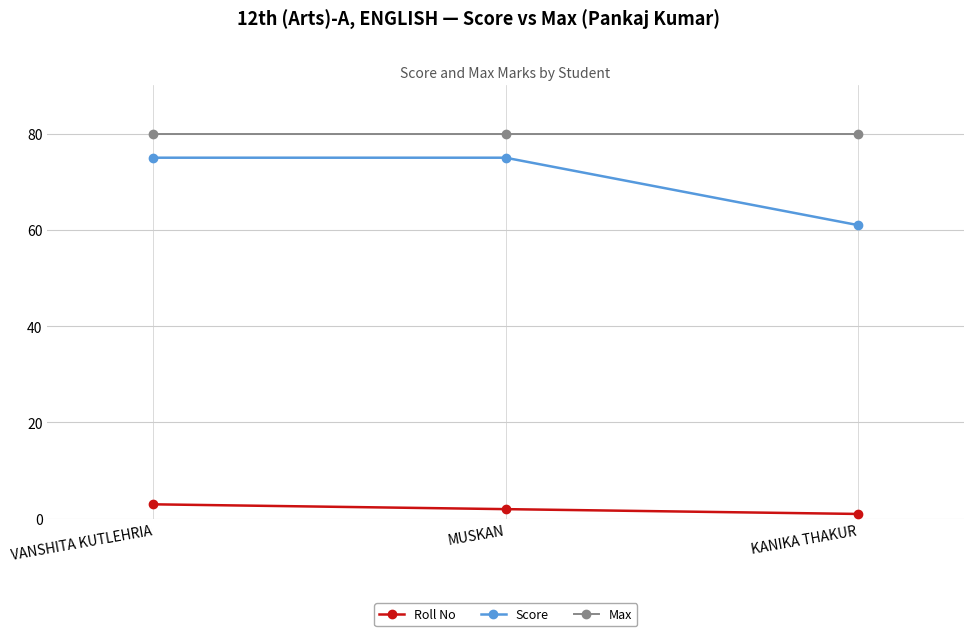

What is the label of the 3rd point from the right?

VANSHITA KUTLEHRIA